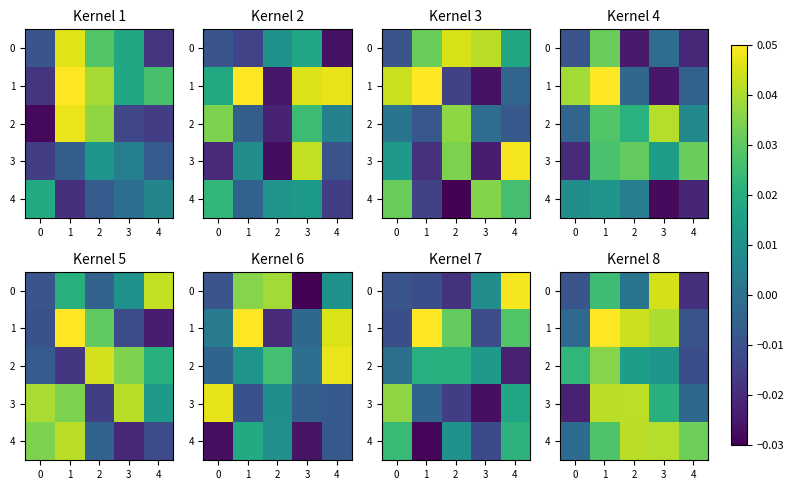

At which label is 0 closest to 0?

2